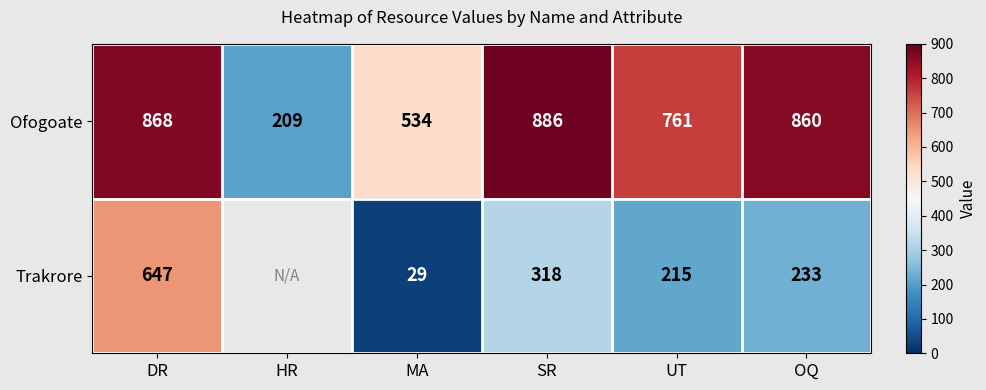

The value of Ofogoate at MA is 807.5. True or false?

False